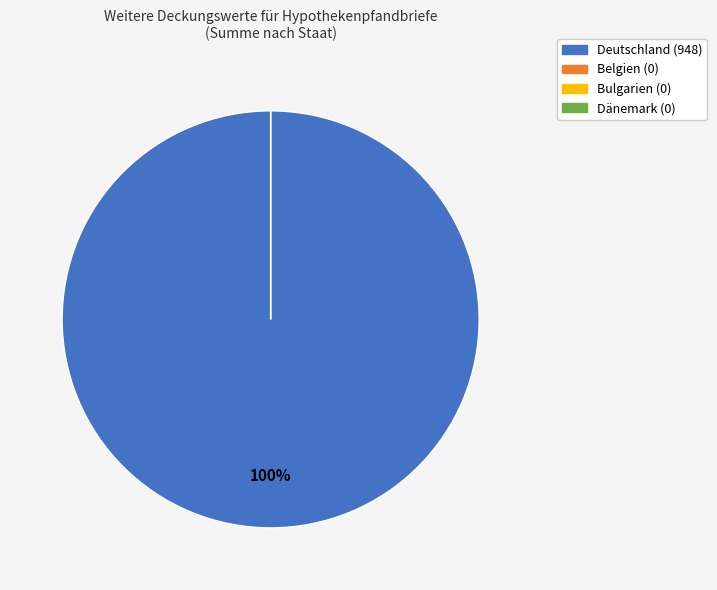

What is the largest slice in the pie chart?

Deutschland